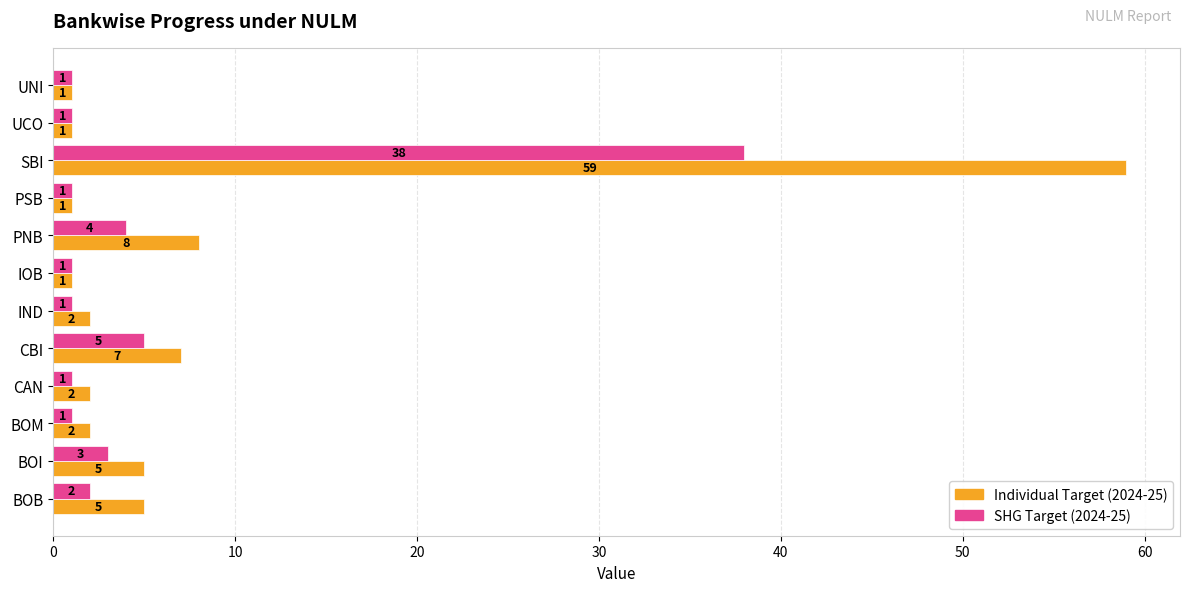

What are all the series names shown in the legend?

Individual Target (2024-25), SHG Target (2024-25)